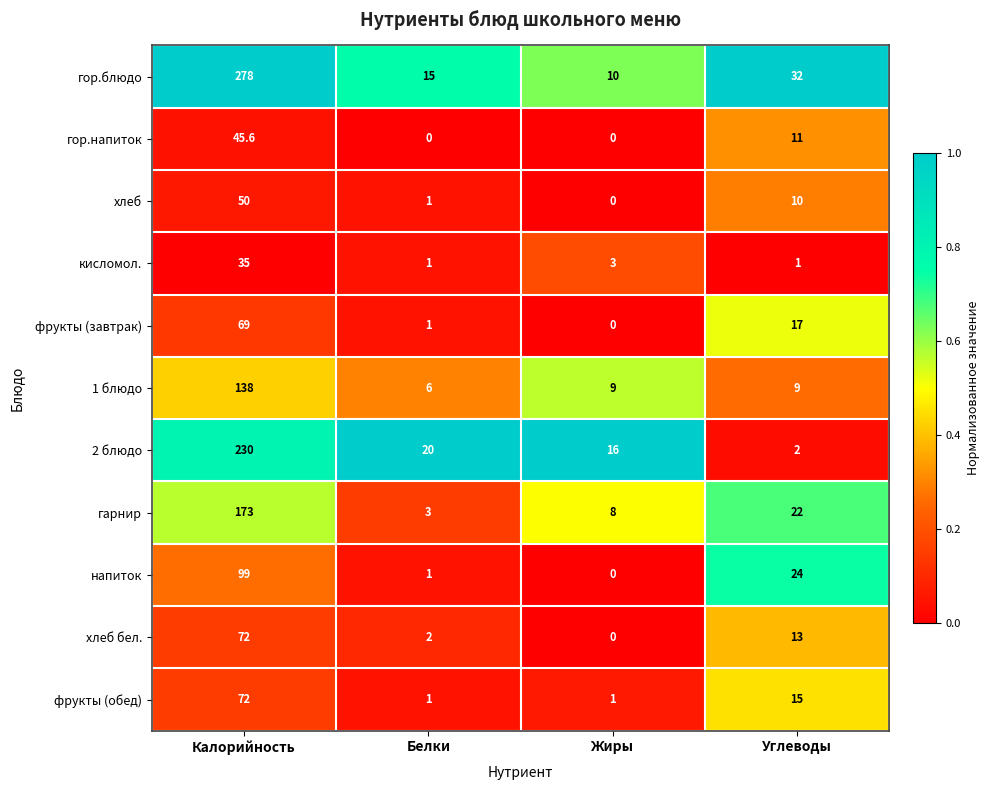

List the labels in order of напиток value, smallest first.

Жиры, Белки, Углеводы, Калорийность